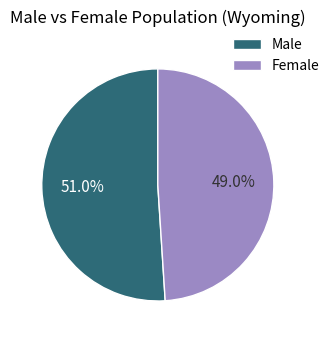

Do Male and Female together represent more than half of the pie?

Yes